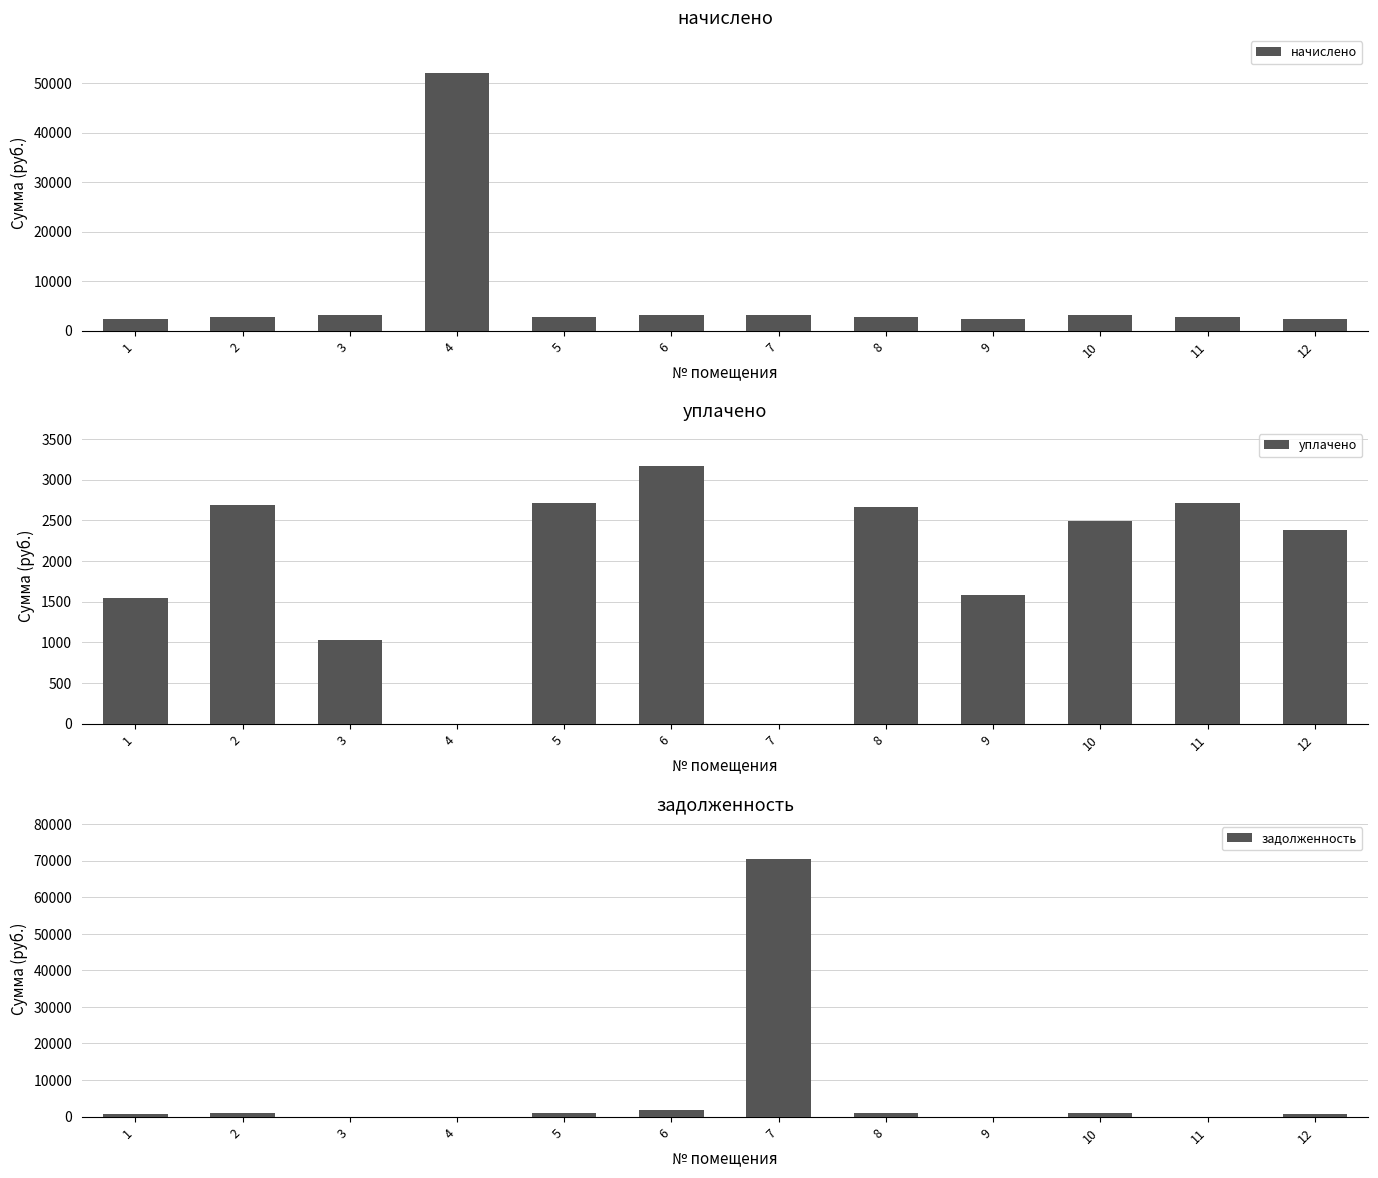

How many bars are there in total?

36